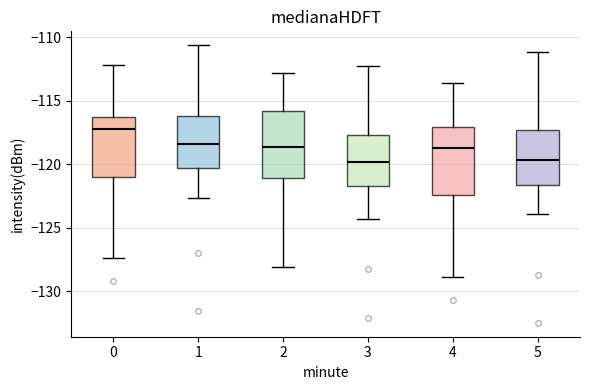

Reading left to right, transcribe this box plot: for each box, give where its median line is, the range the box spans, and where its two whiskers end, as read against the y-axis. The values are not printed on the chart, so give them approximately, as read against the axis.

0: median -117.5, box -121.0 to -116.5, whiskers -127.5 to -112.0
1: median -118.5, box -120.5 to -116.0, whiskers -122.5 to -110.5
2: median -118.5, box -121.0 to -116.0, whiskers -128.0 to -113.0
3: median -120.0, box -121.5 to -117.5, whiskers -124.5 to -112.5
4: median -118.5, box -122.5 to -117.0, whiskers -129.0 to -113.5
5: median -119.5, box -121.5 to -117.5, whiskers -124.0 to -111.0